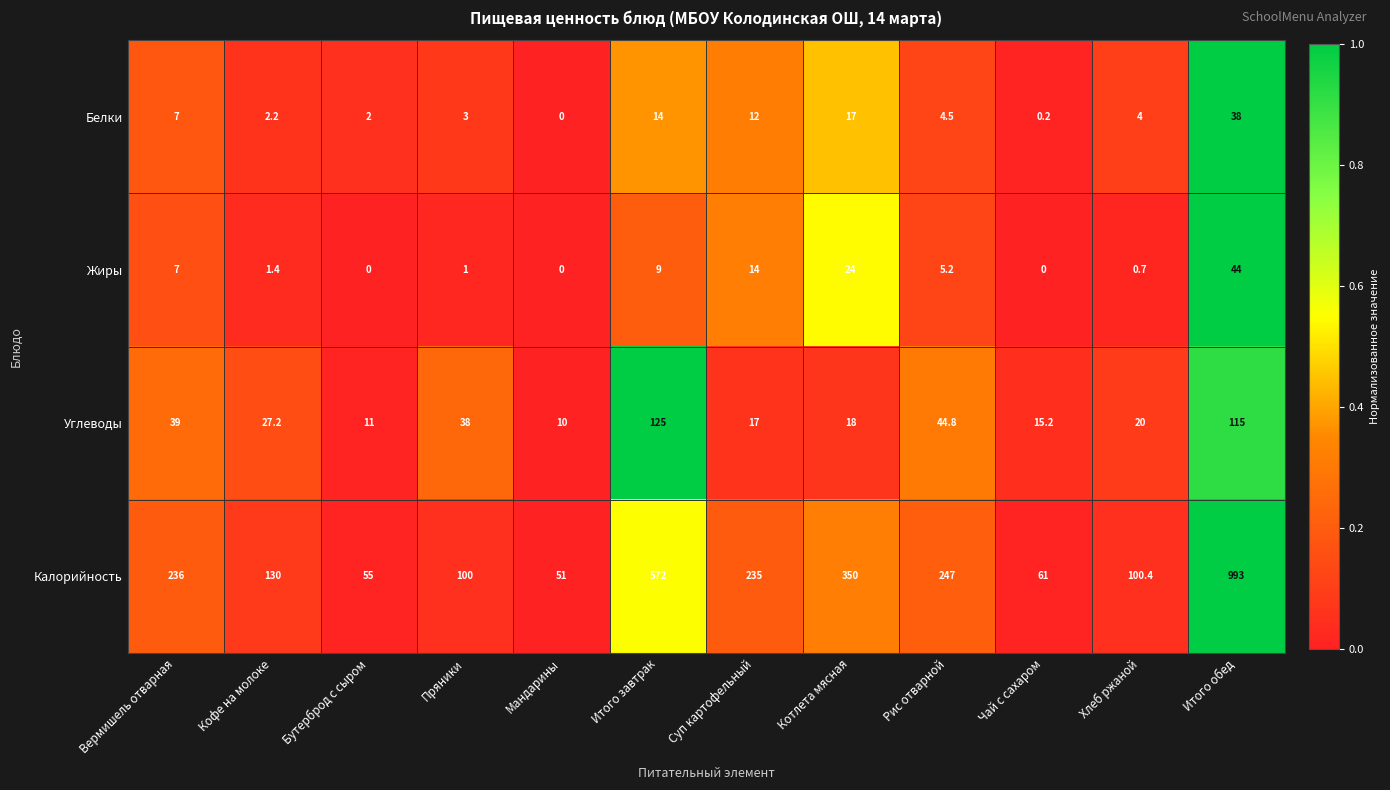

Between Кофе на молоке and Пряники, which series saw the biggest shift?

Калорийность